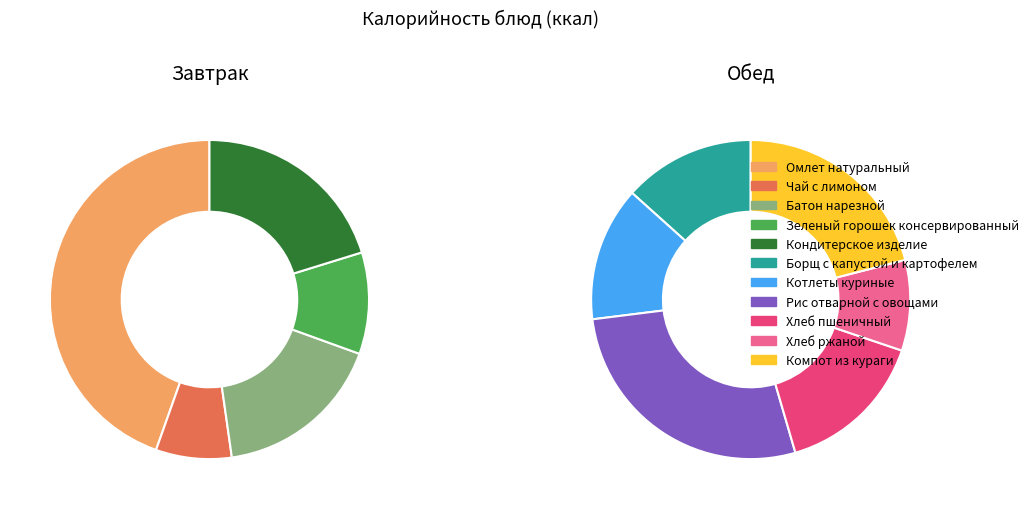

To the nearest percent, what is the average slice percentage?

9%